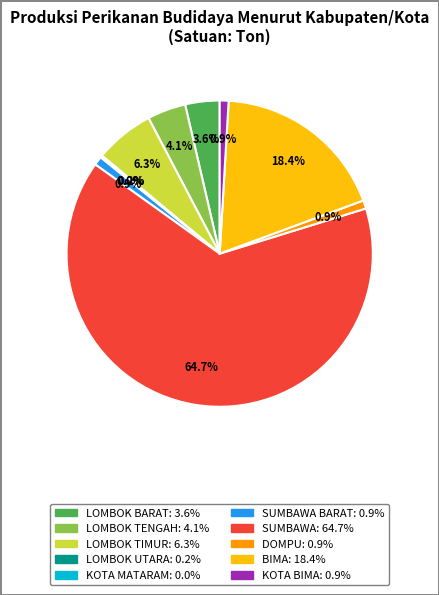

Is there any slice that represents more than half of the pie?

Yes